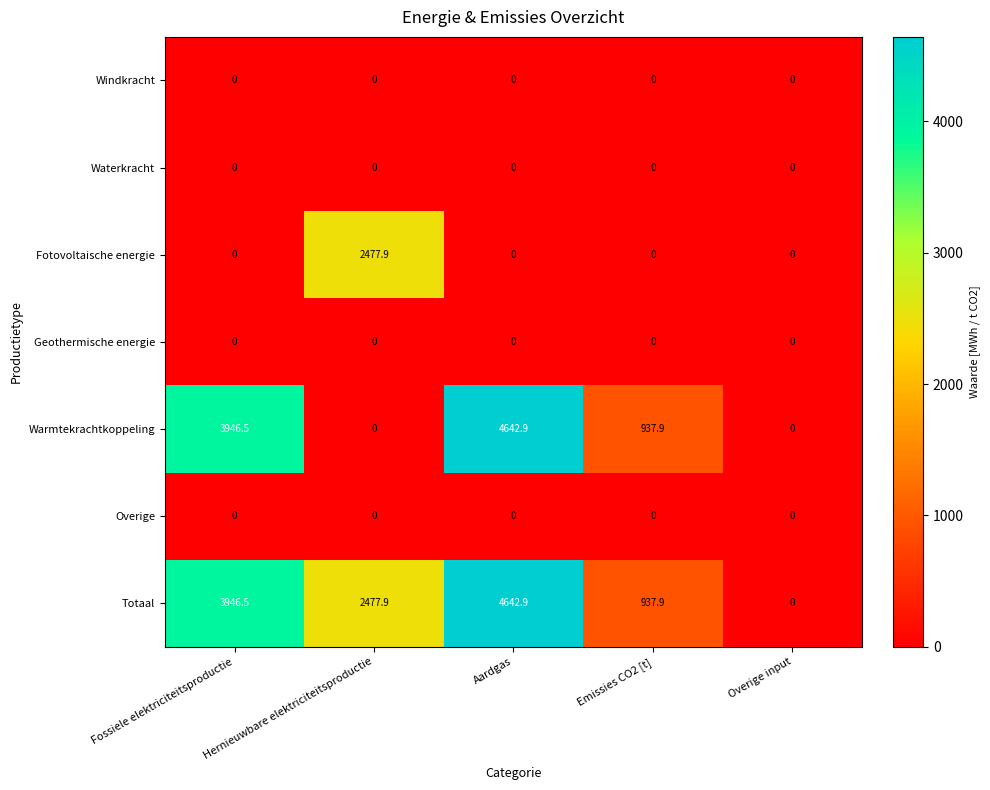

At how many categories does at least one series exceed 1263?

3